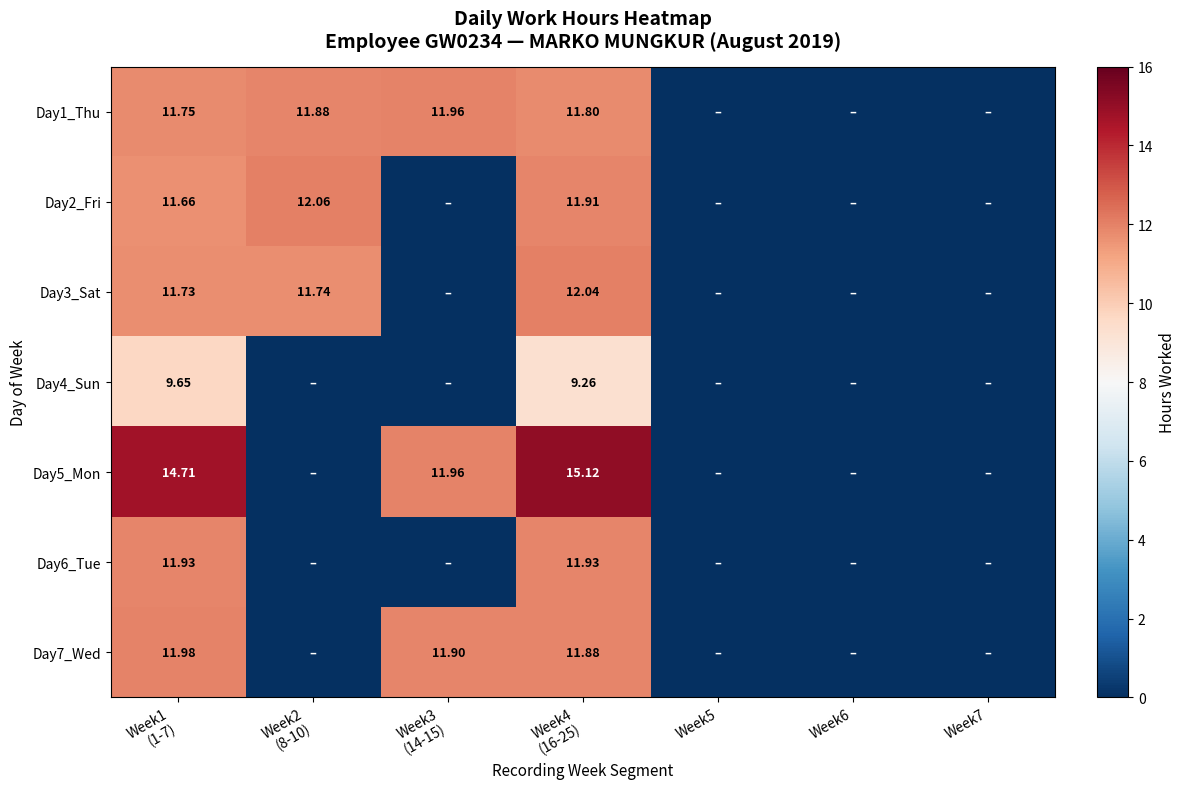

True or false: Day1_Thu has a value of 5.3 at Week6.

False